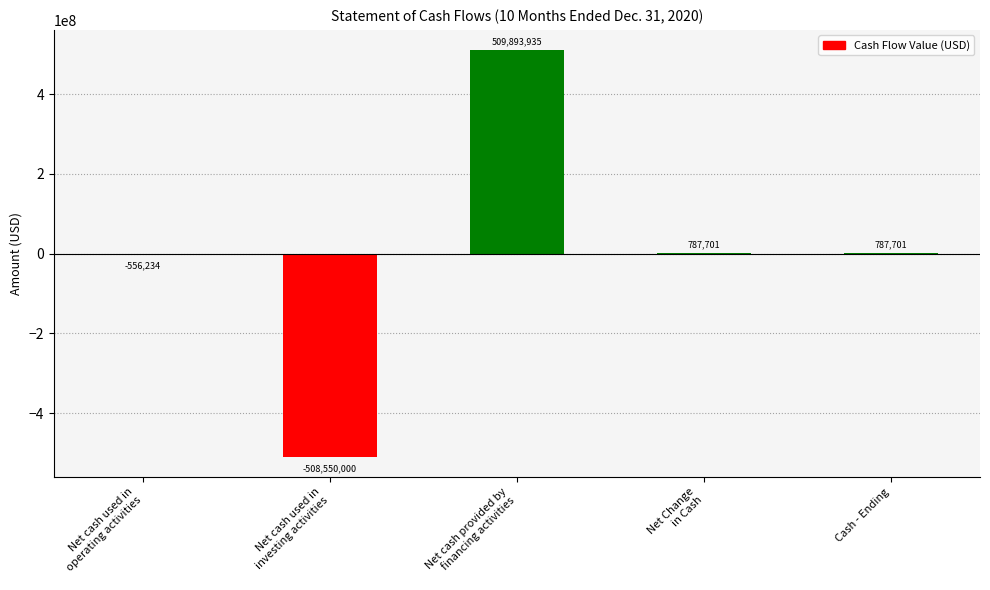

How many series are shown in this chart?

1